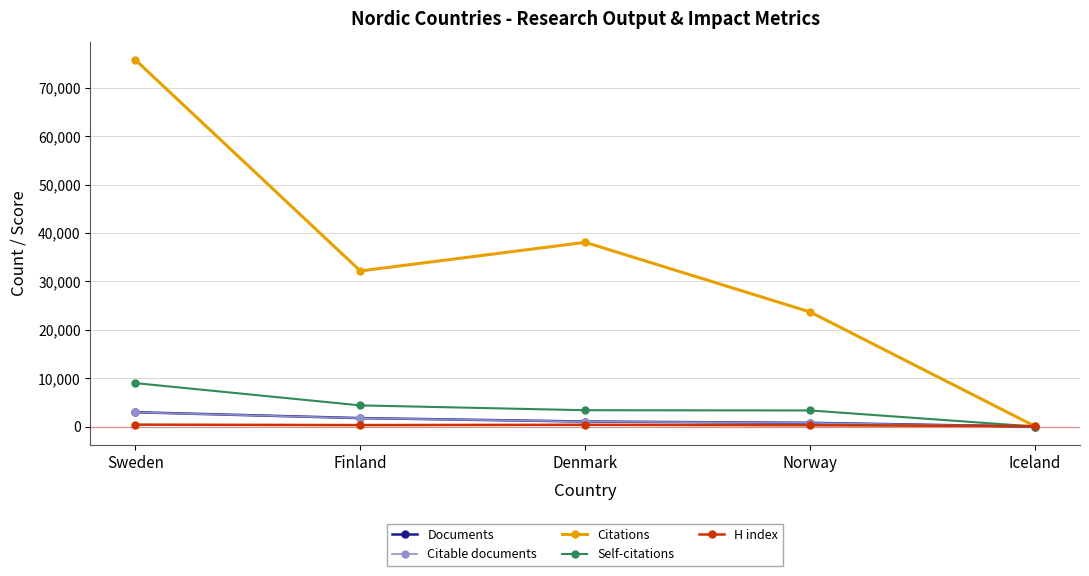

The Citations series shows 75788 at Sweden. True or false?

True